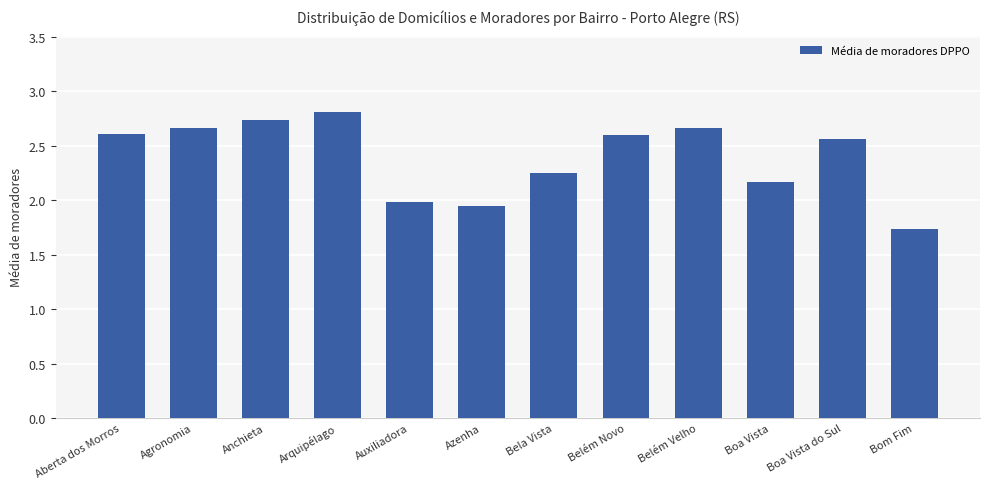

What is the label of the 4th bar from the right?

Belém Velho